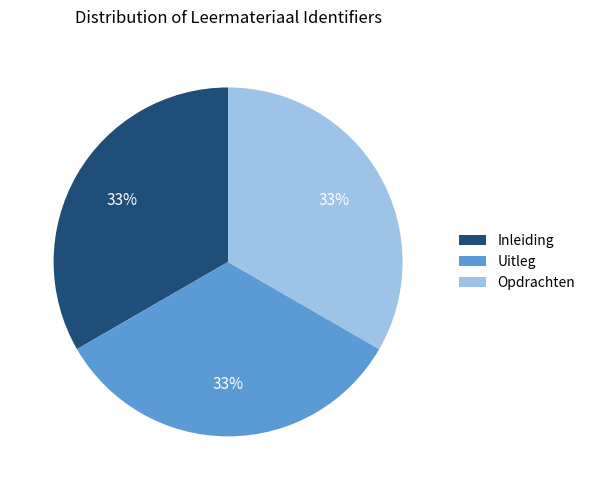

To the nearest percent, what is the combined percentage of Inleiding and Uitleg?

67%